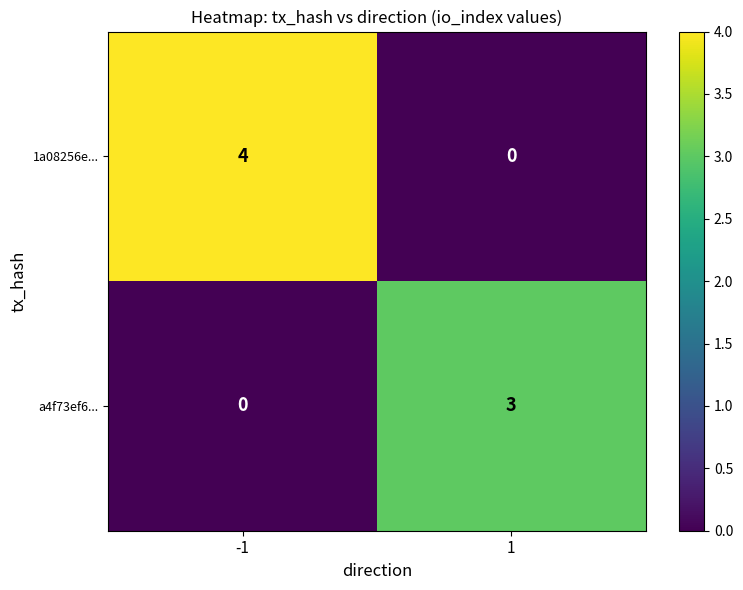

Between -1 and 1, which is larger?

-1